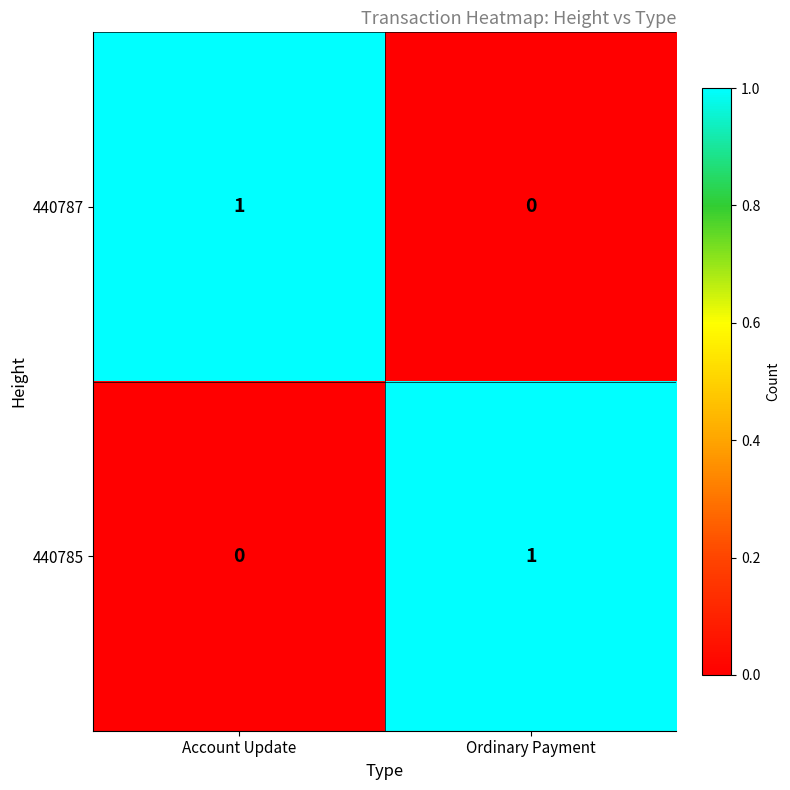

True or false: 440785 has a value of 1 at Ordinary Payment.

True